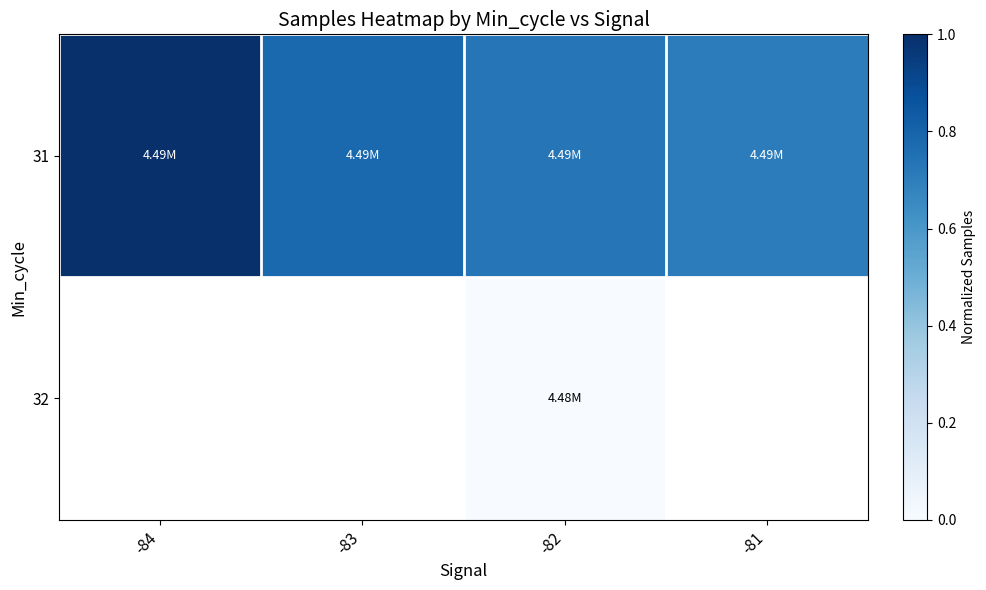

Is the value of 31 at -84 greater than the value of 32 at -81?

No